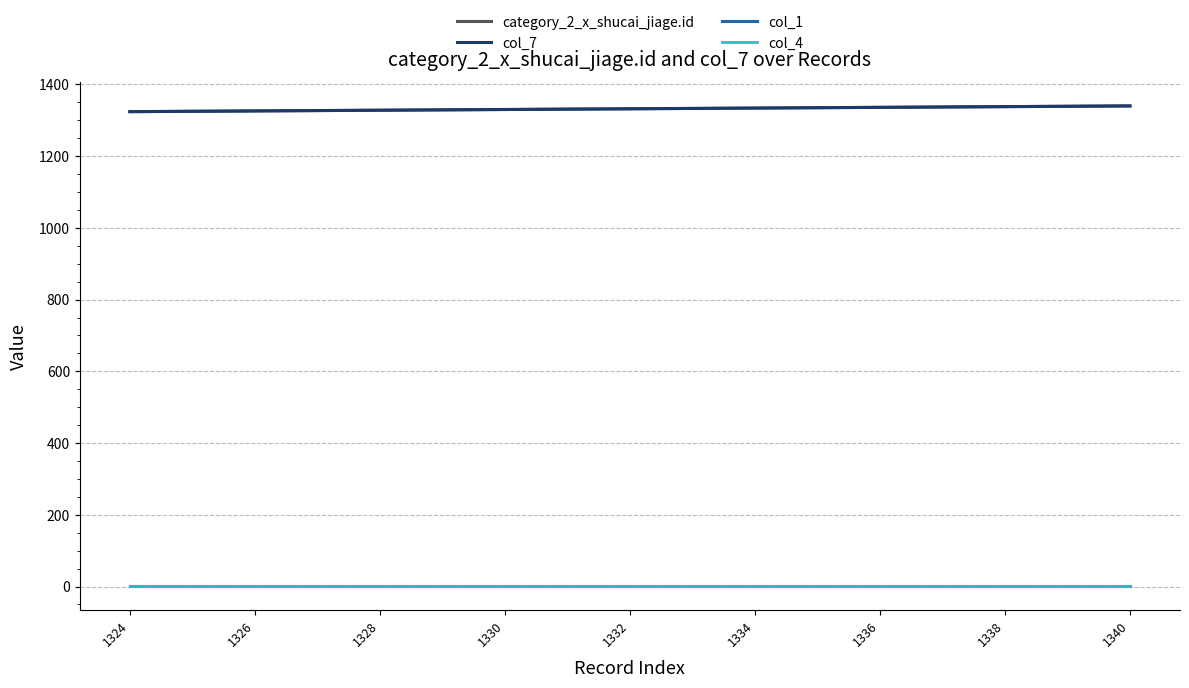

Is this an area chart (filled region under the line)?

No